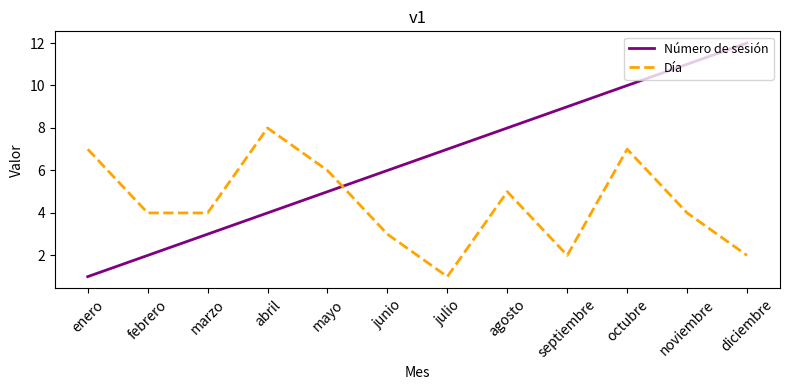

At which category is the sum across all series the highest?

octubre